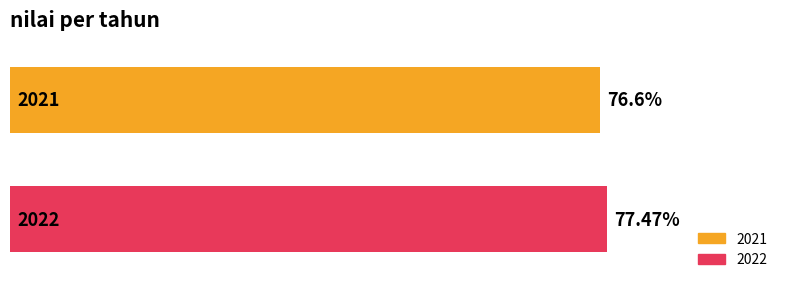

List the series in order of their peak value, lowest first.

2021, 2022